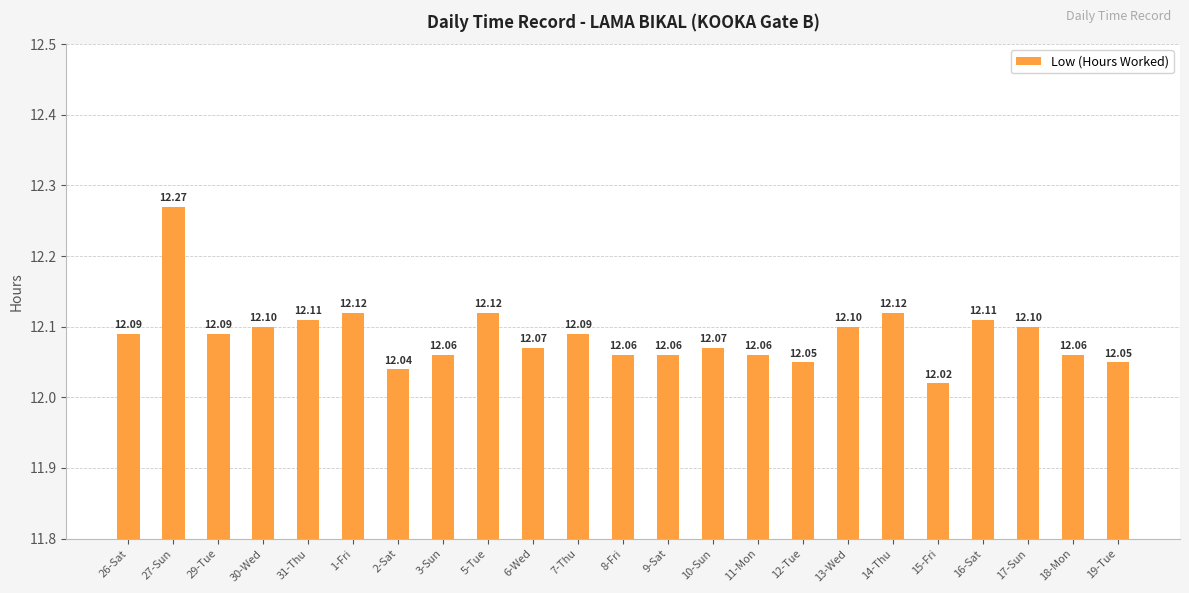

What is the maximum value shown in the chart?

12.3